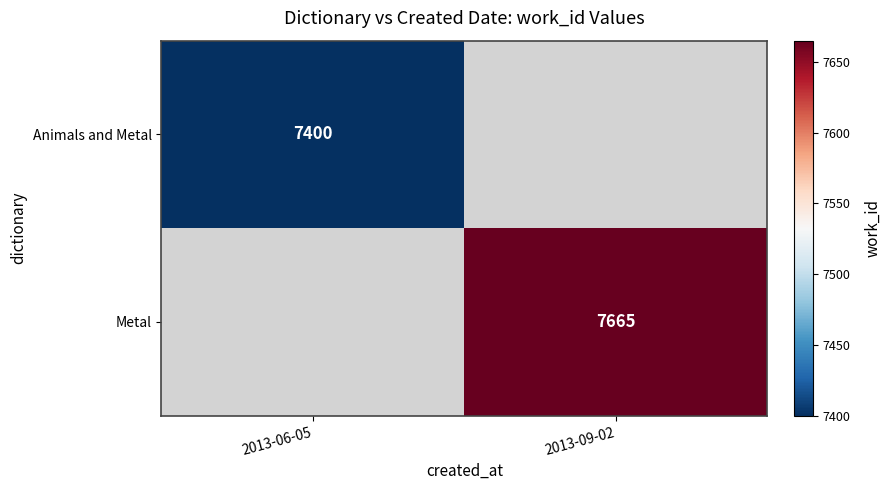

Is it true that Metal equals 7665 at 2013-09-02?

True